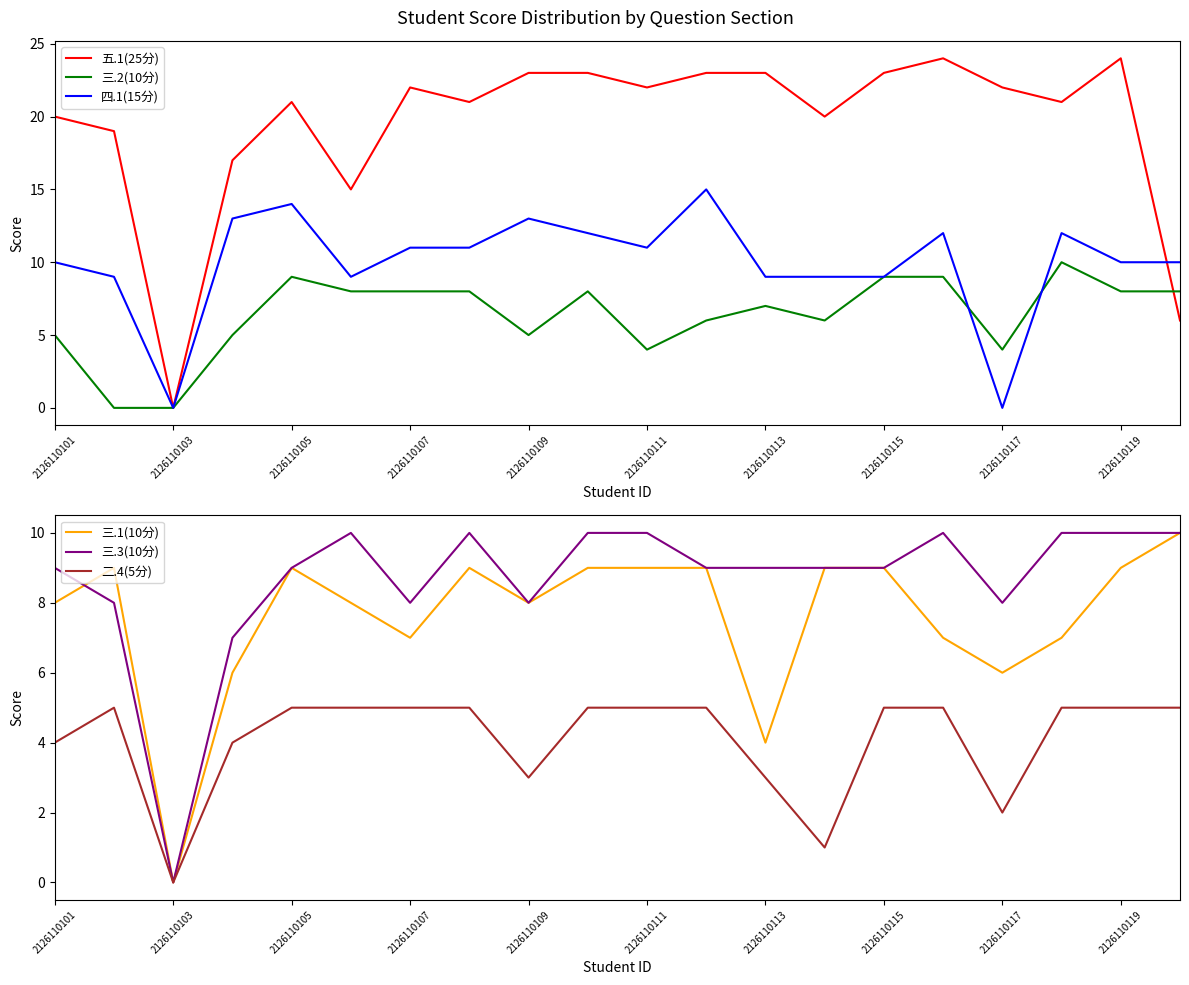

How many values in the 三.2(10分) series are below 8?

10